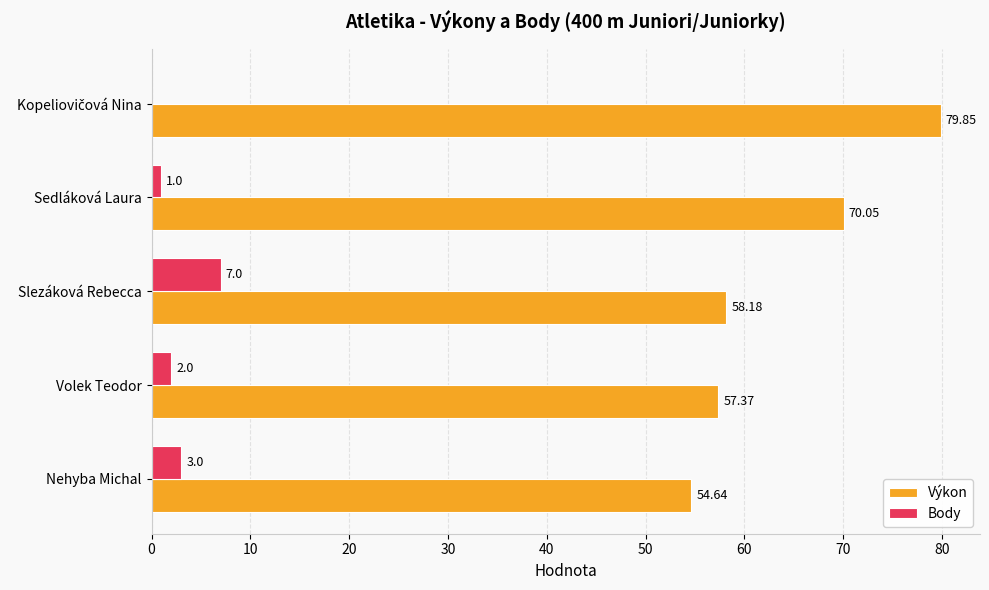

Which series changed the most between Nehyba Michal and Slezáková Rebecca?

Body